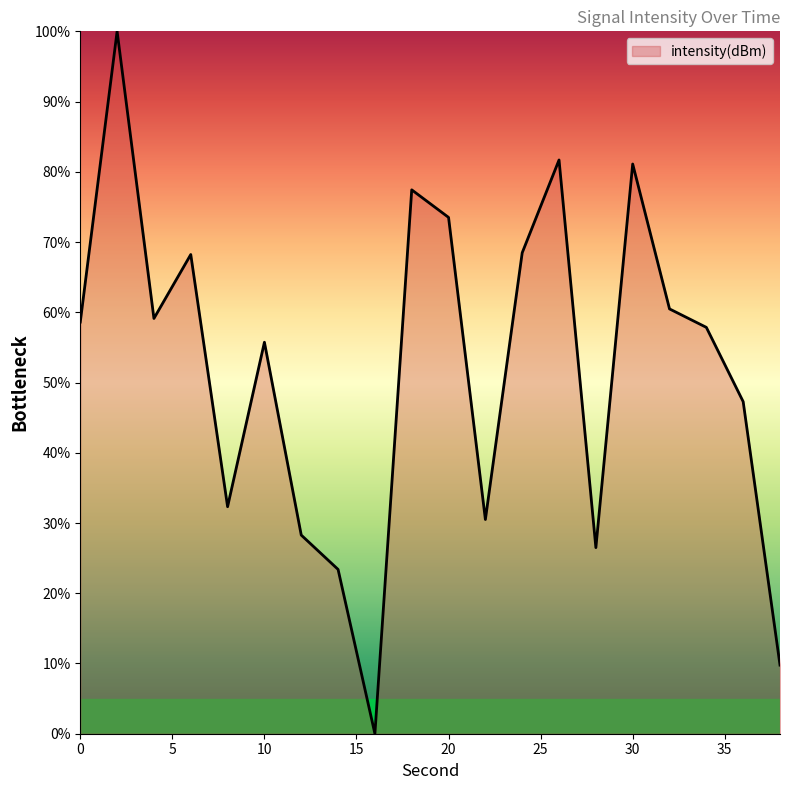

What is the difference between the maximum and second lowest values?

90.2